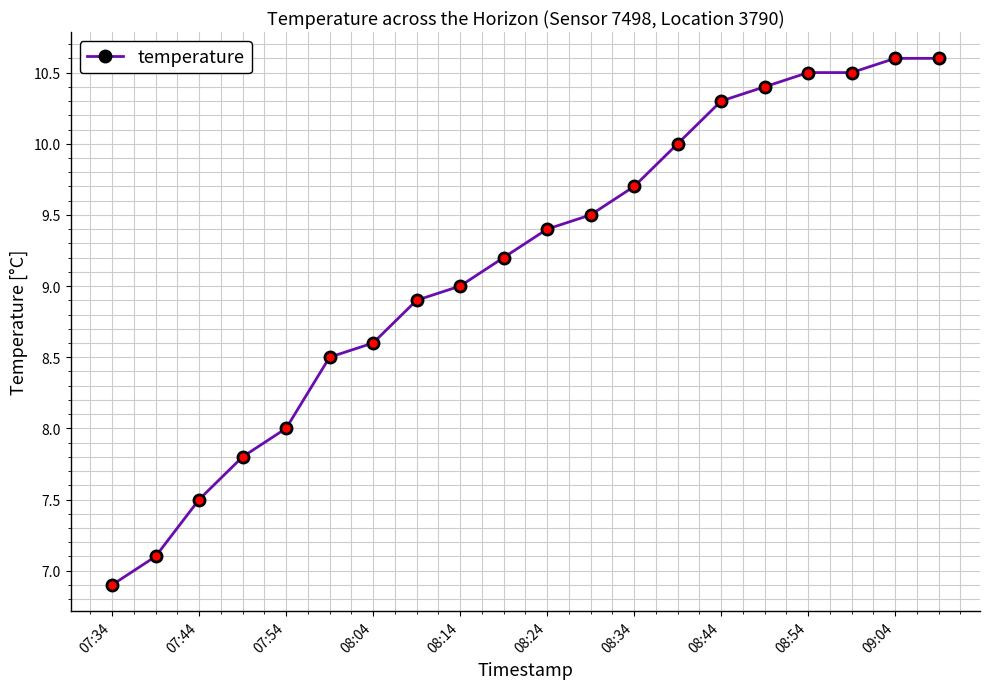

What is the smallest value displayed?

6.9